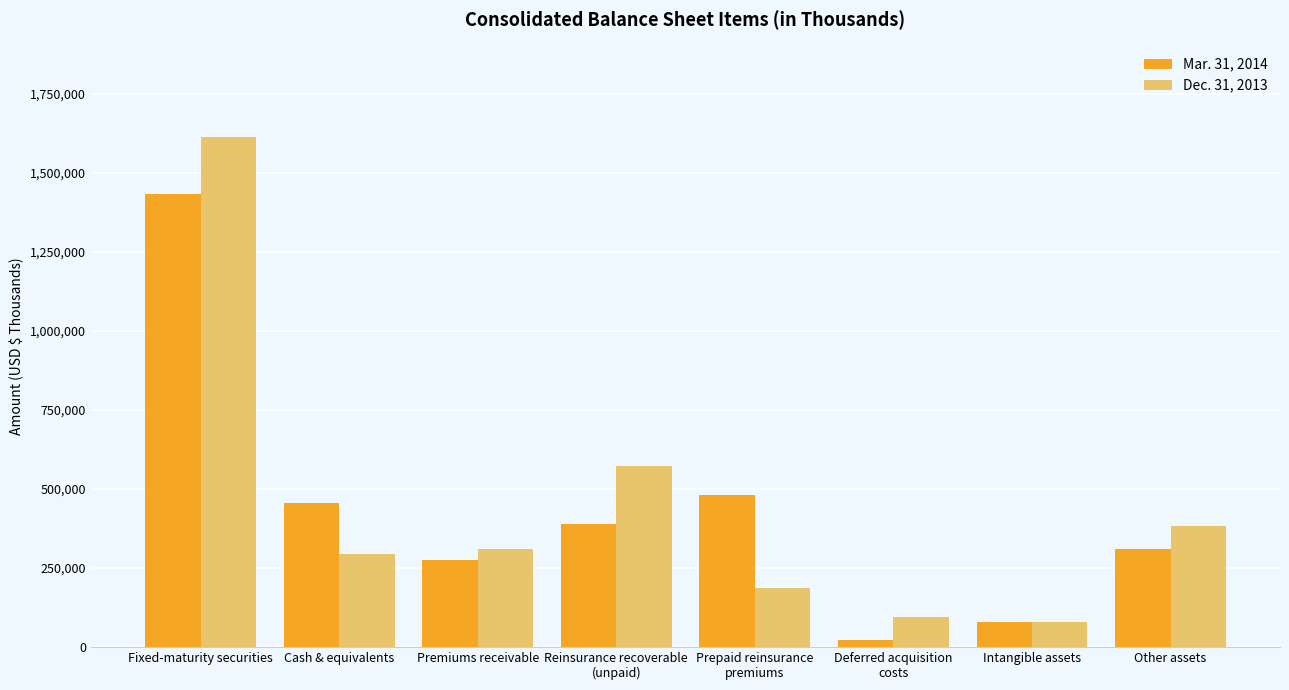

What is the label of the 6th bar from the left?

Deferred acquisition
costs